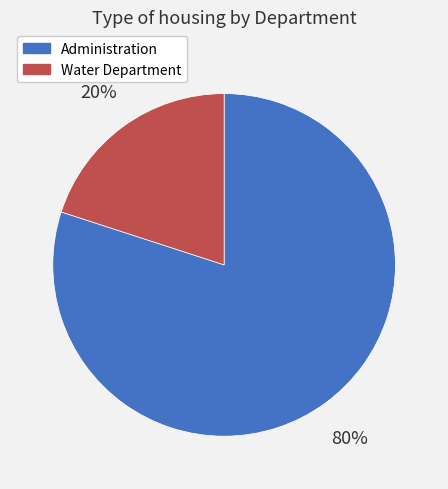

What is the smallest slice in the pie chart?

Water Department